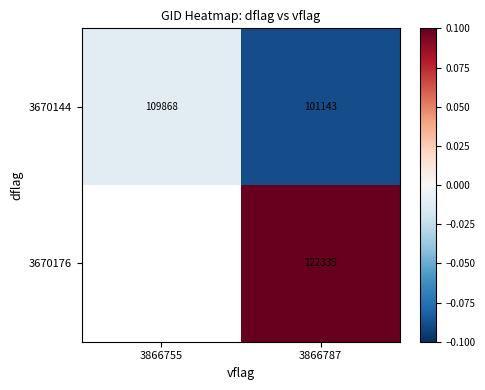

What is the minimum value for 3670144?

-0.1